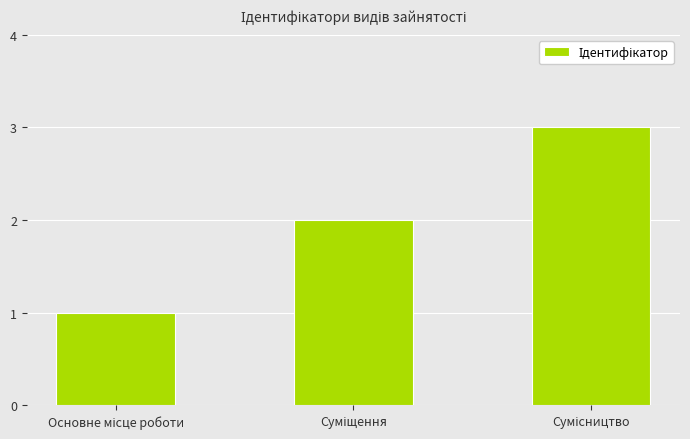

What is the greatest value displayed?

3